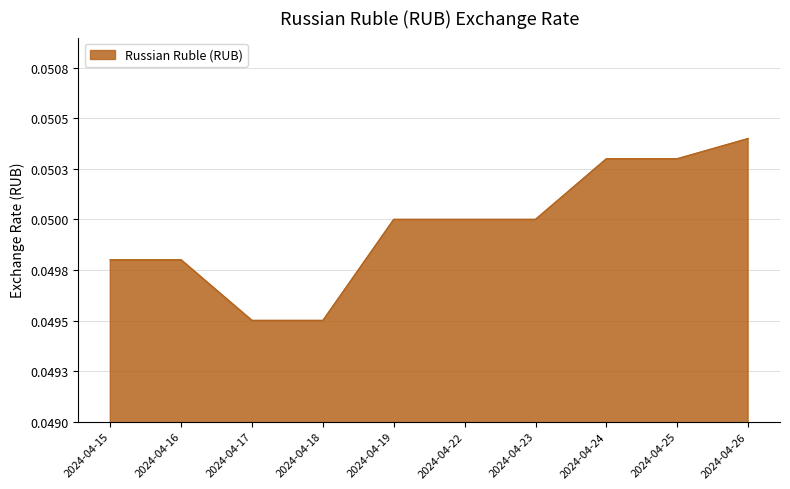

True or false: the data shows 0.0 at 2024-04-17.

True